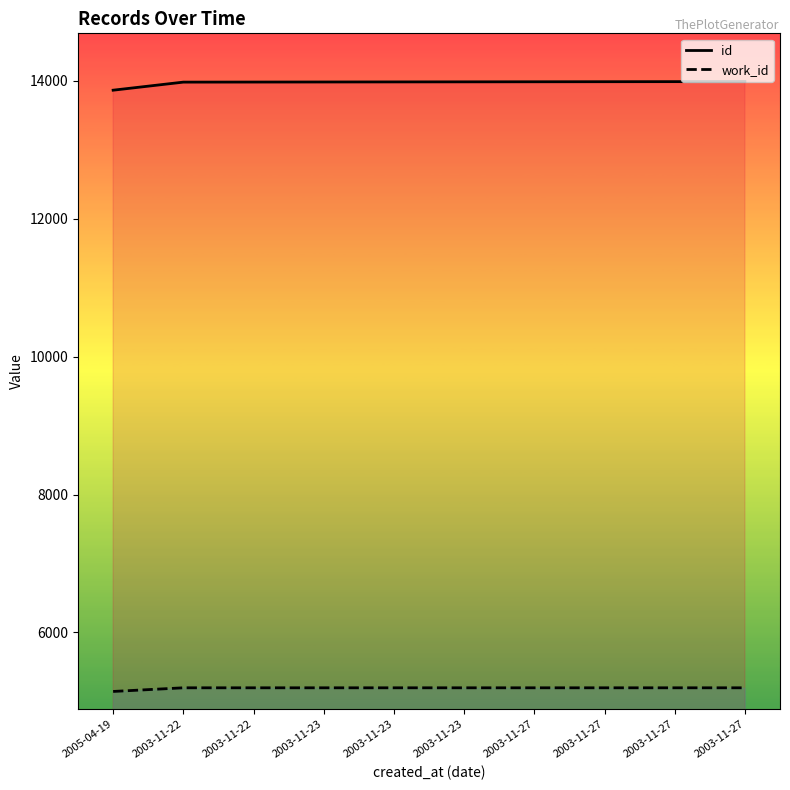

How many data points does each series have?

10